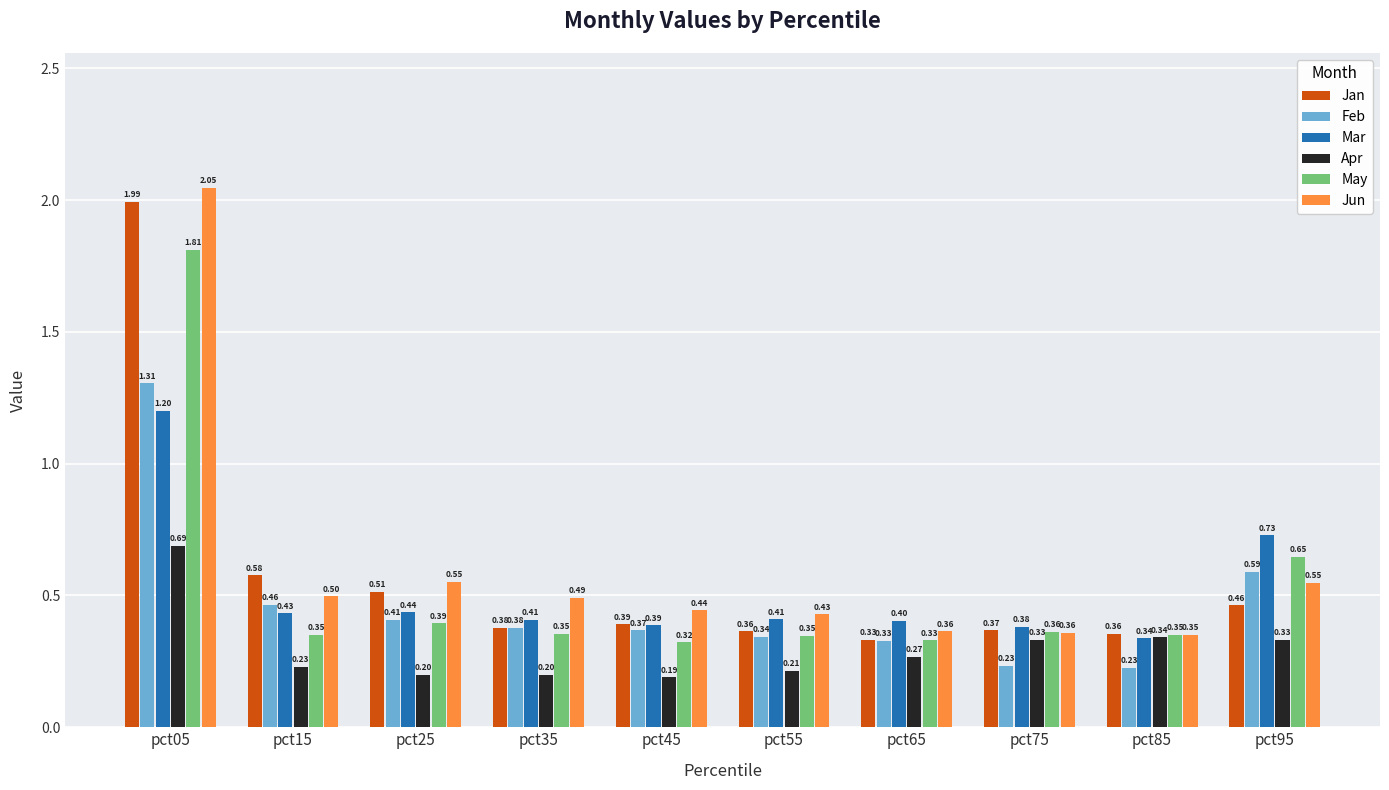

Count the Jun values in the range 0 to 1.

9